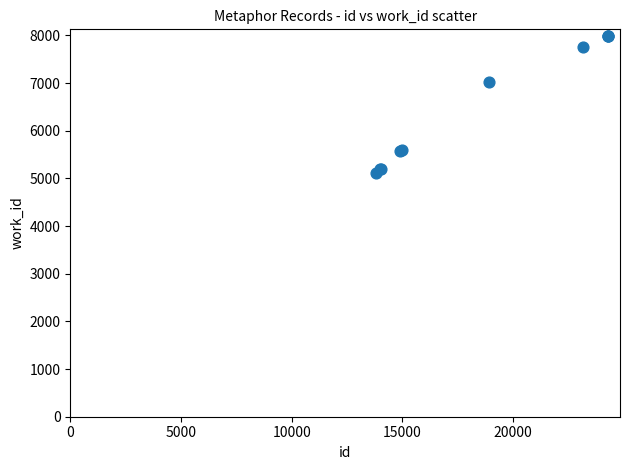

What Y value in the scatter plot is closest to 6547?

7013